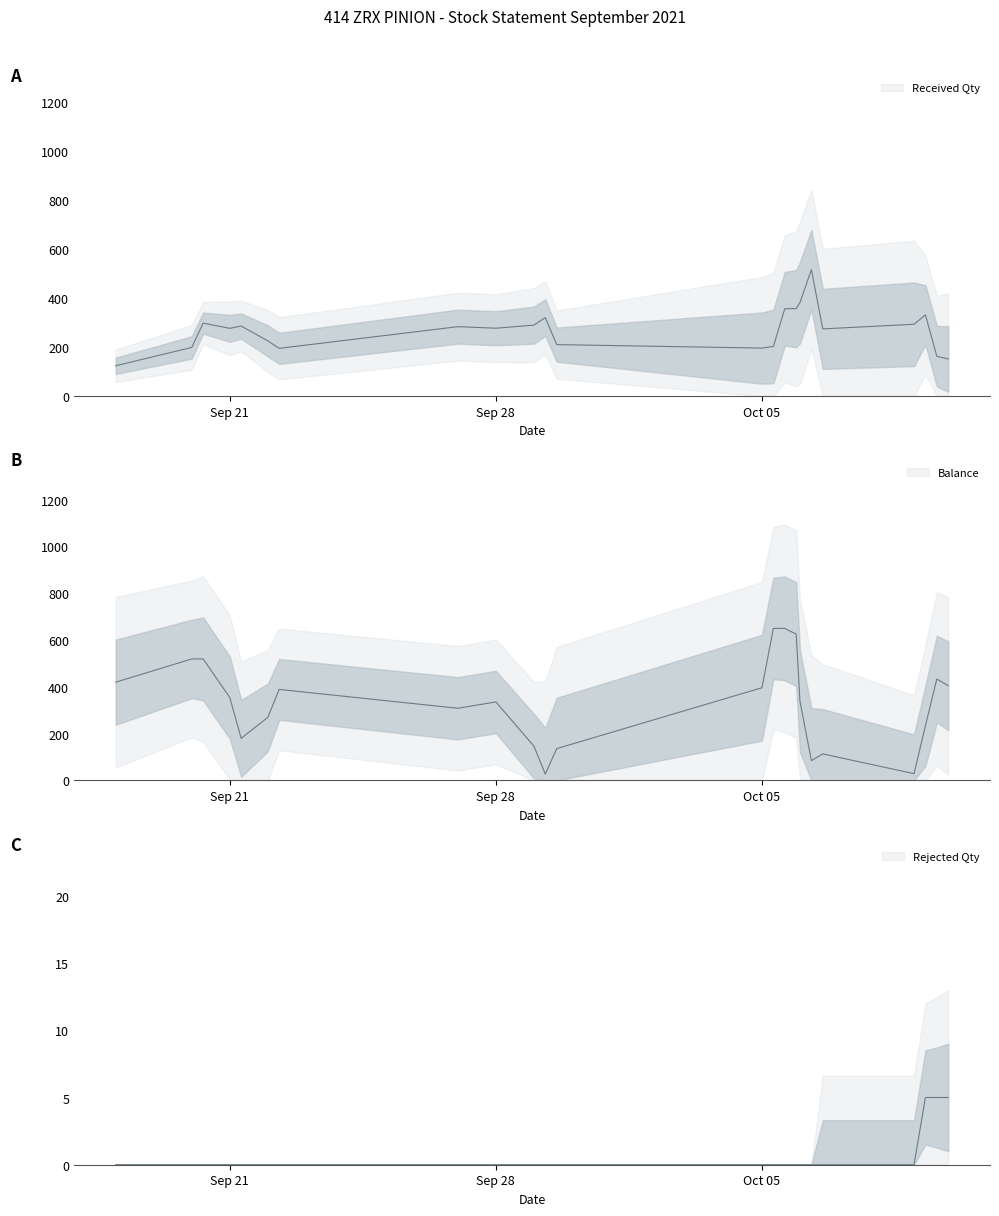

How many values exceed 0?

3